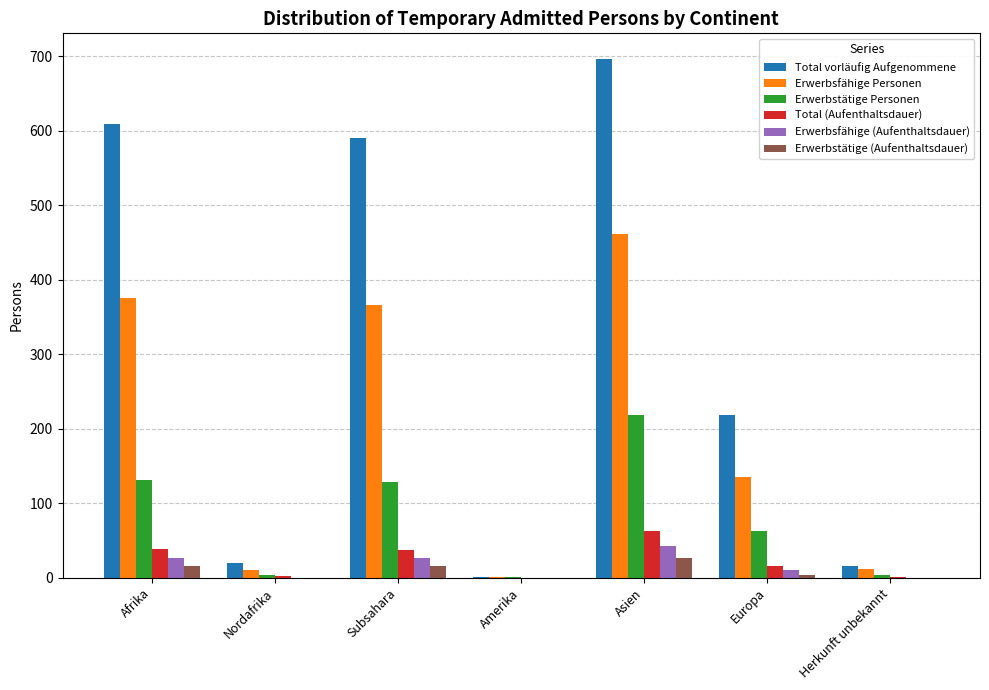

What is the total value across all series at Afrika?

1197